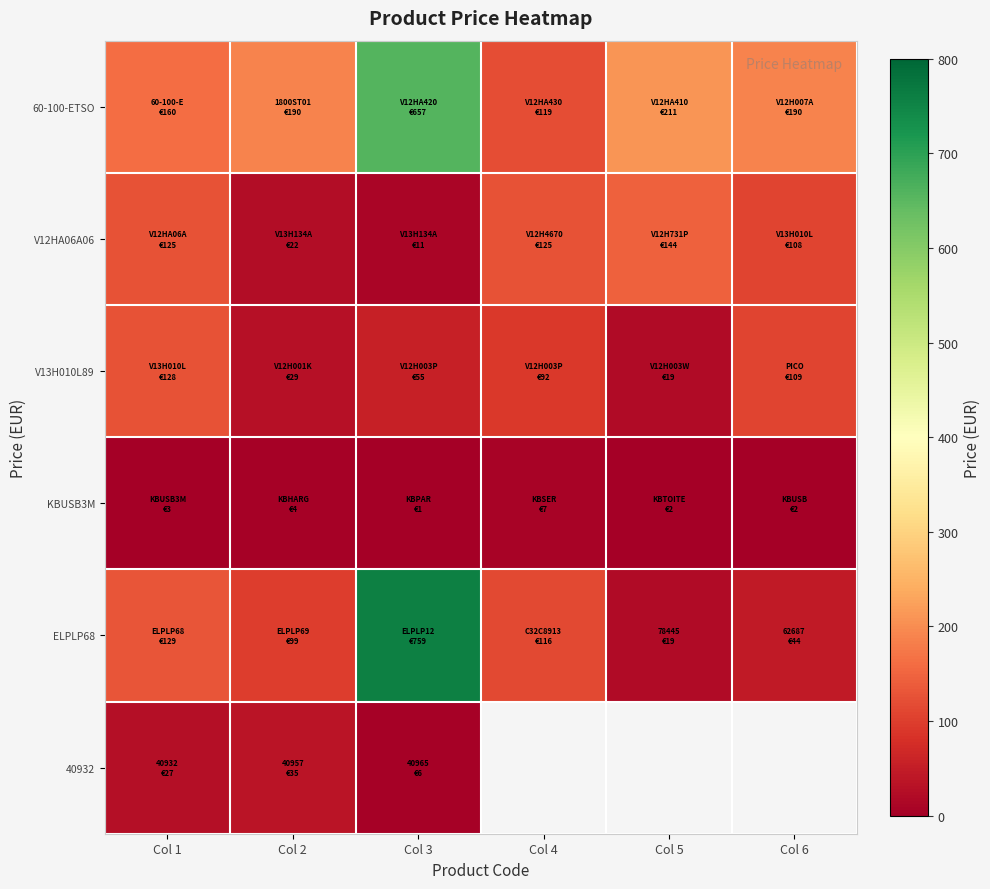

Count the number of categories in the chart.

6